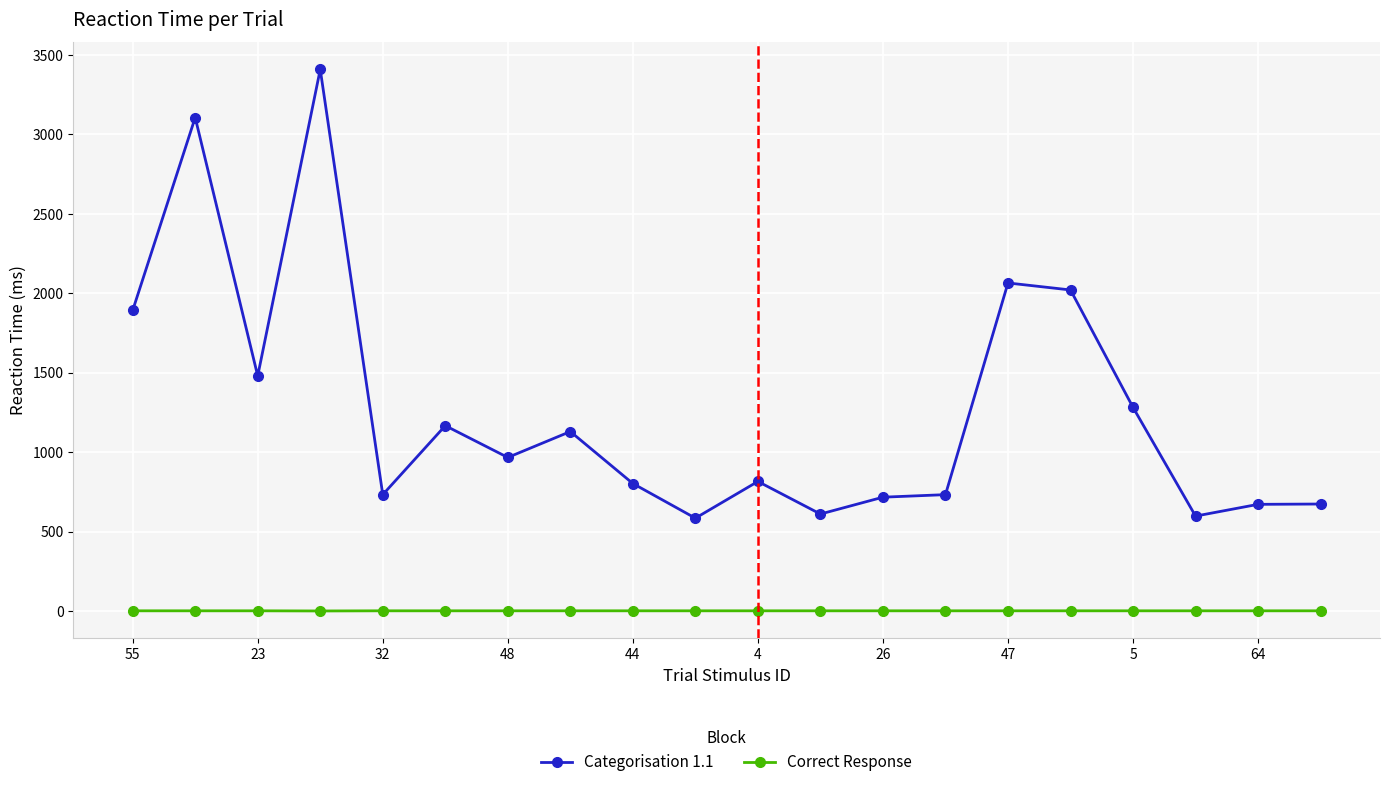

Which series has the largest range (max minus min)?

Categorisation 1.1